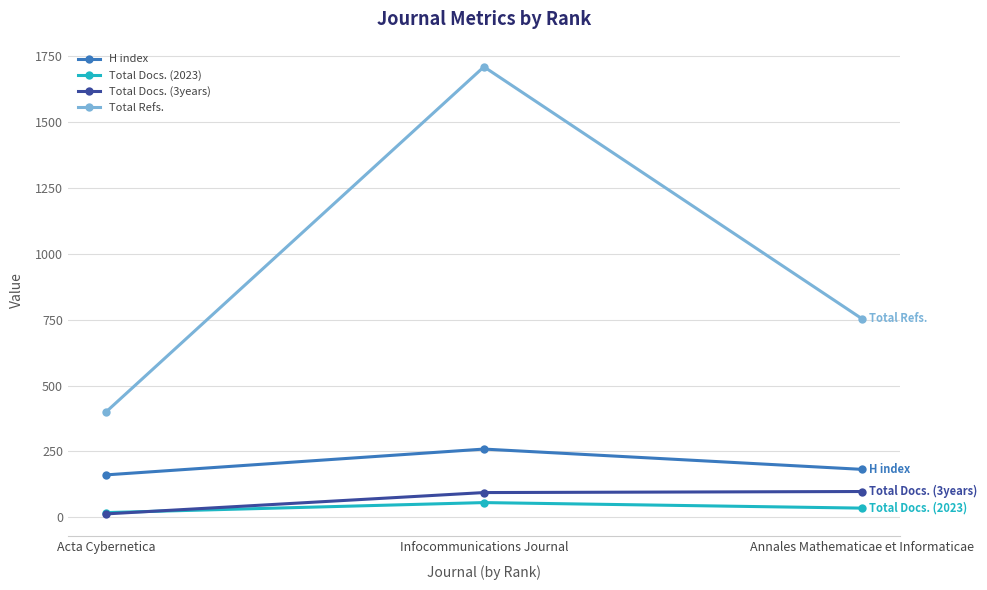

Is the value of Total Refs. at Annales Mathematicae et Informaticae greater than the value of Total Docs. (3years) at Acta Cybernetica?

Yes